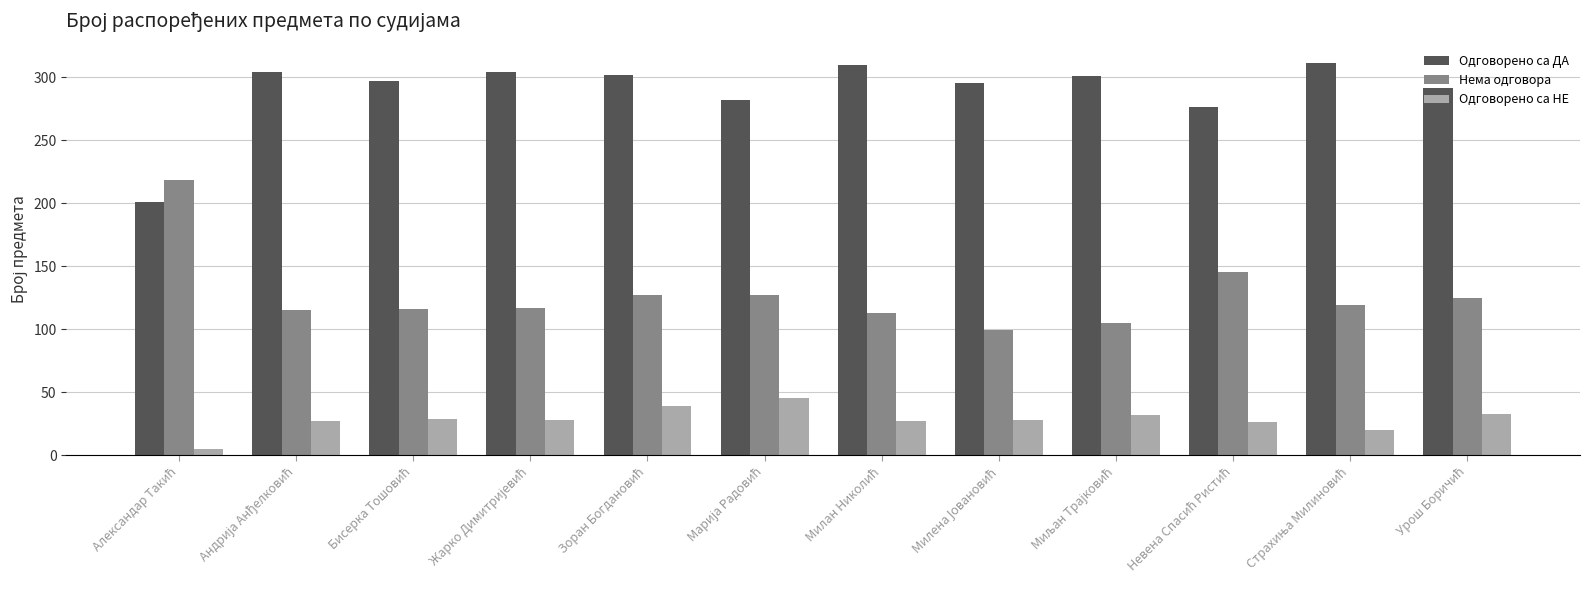

What is the difference between the maximum and minimum values in the Одговорено са ДА series?

110